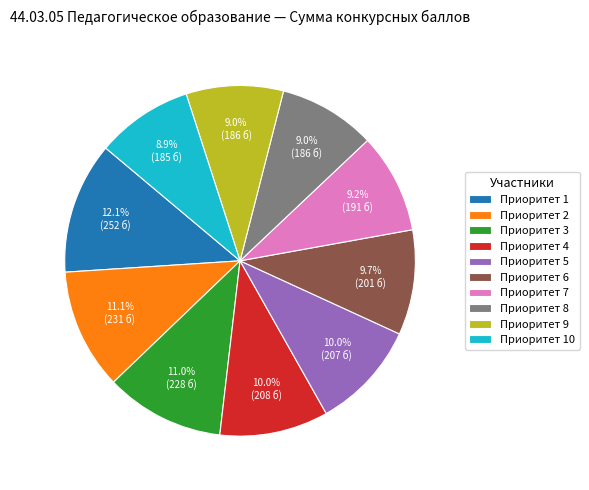

Is the sum of Приоритет 8 and Приоритет 1 greater than half?

No